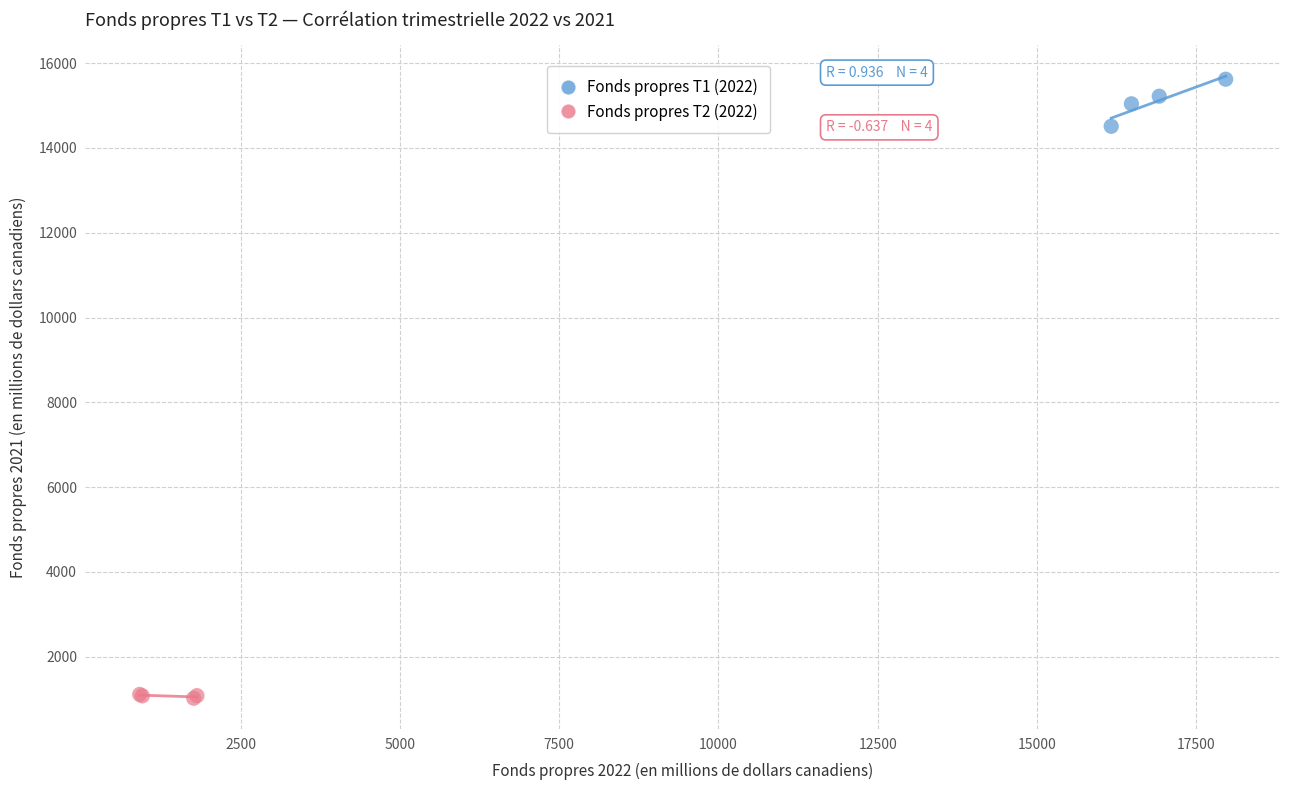

Which series reaches the minimum Y coordinate?

Fonds propres T2 (2022)